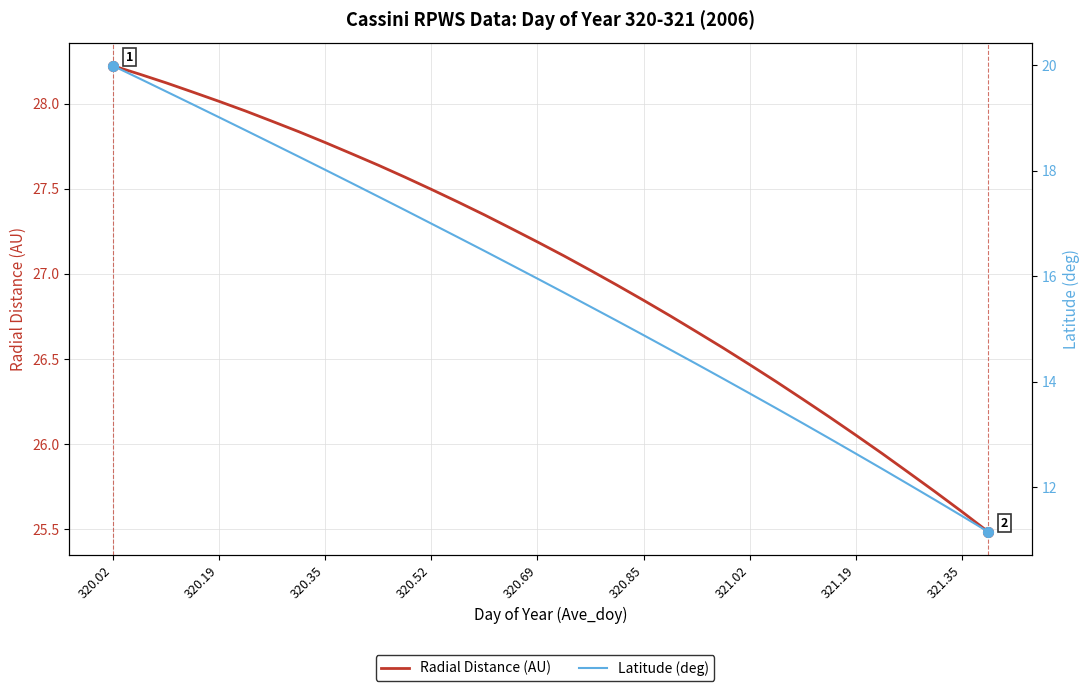

List the series in order of their peak value, highest first.

Radial Distance (AU), Latitude (deg)